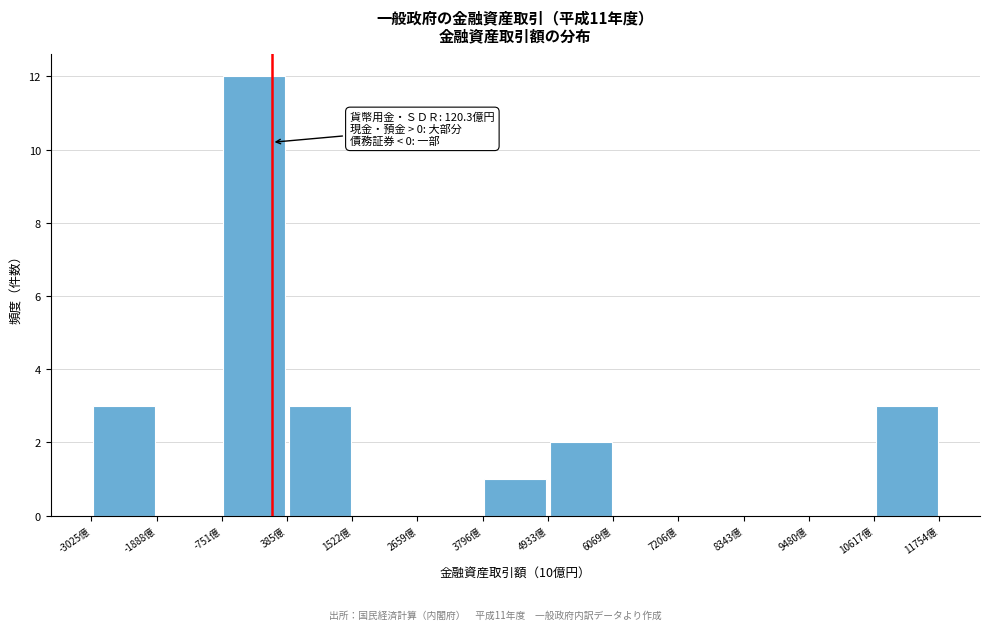

Which range on the x-axis has the tallest bar?

-800 to 400